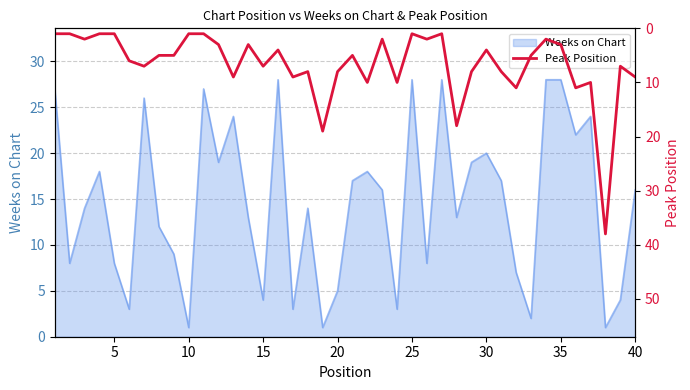

Is it true that Weeks on Chart equals 13 at 25?

False